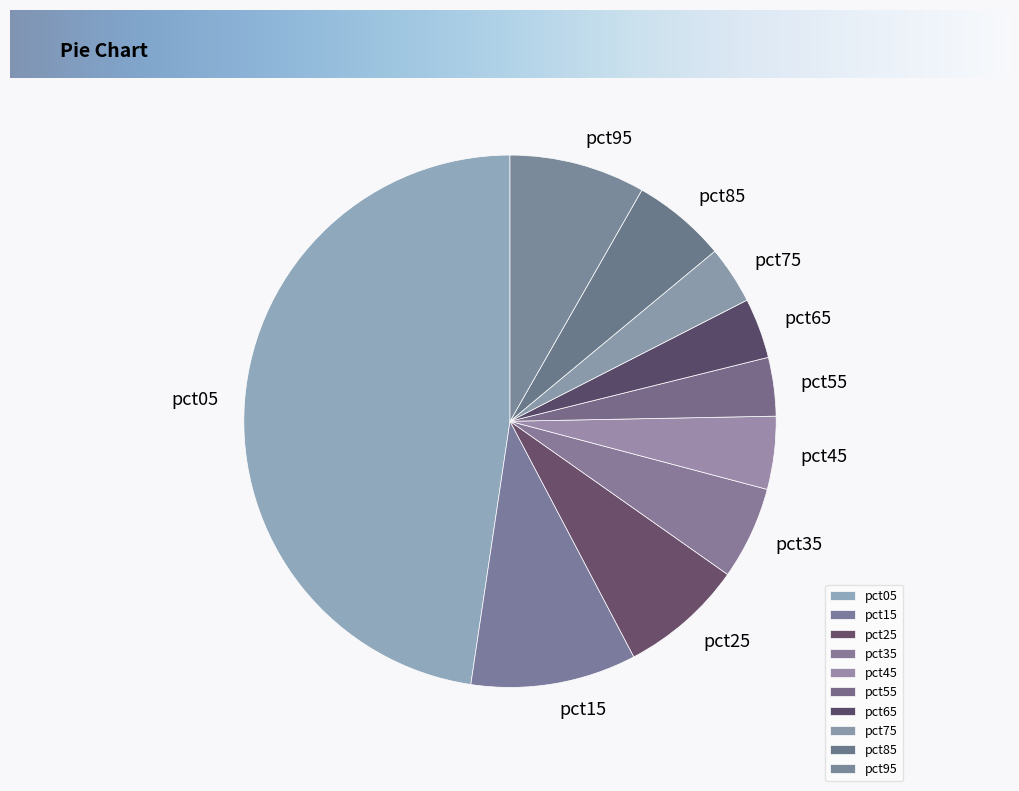

Which has a higher value, pct15 or pct55?

pct15